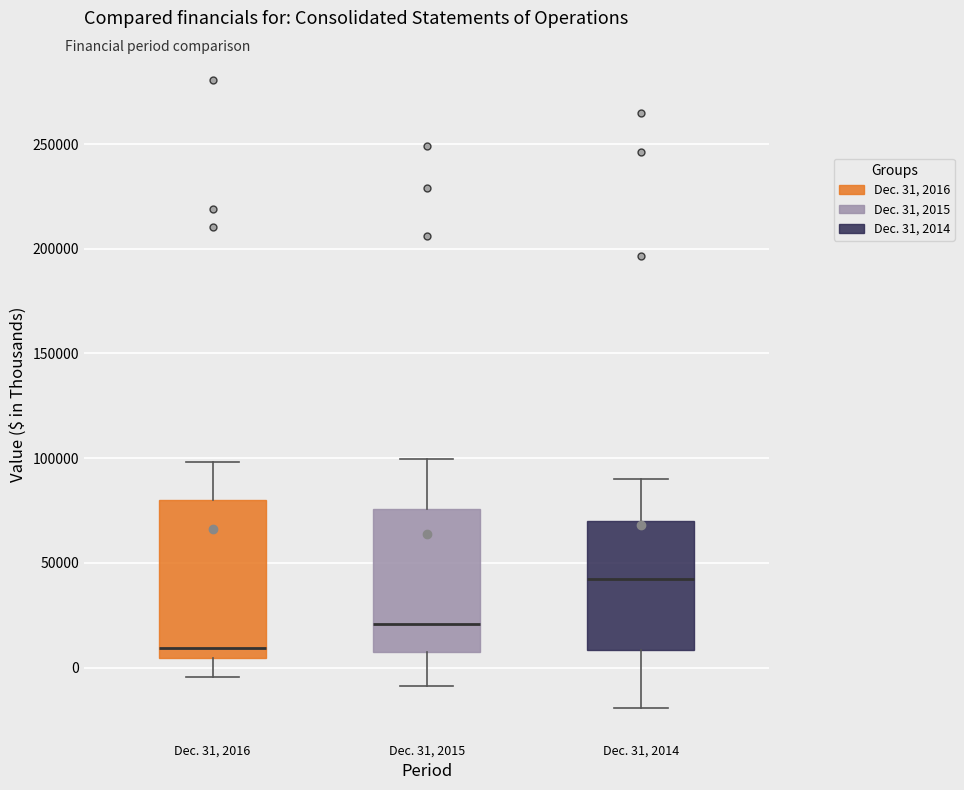

Reading left to right, read every box against the y-axis: the position of its median line, the range the box covers, and the ends of its whiskers. The values are not printed on the chart, so give them approximately, as read against the axis.

Dec. 31, 2016: median 10000, box 5000 to 80000, whiskers -5000 to 100000
Dec. 31, 2015: median 20000, box 10000 to 75000, whiskers -10000 to 100000
Dec. 31, 2014: median 40000, box 10000 to 70000, whiskers -20000 to 90000